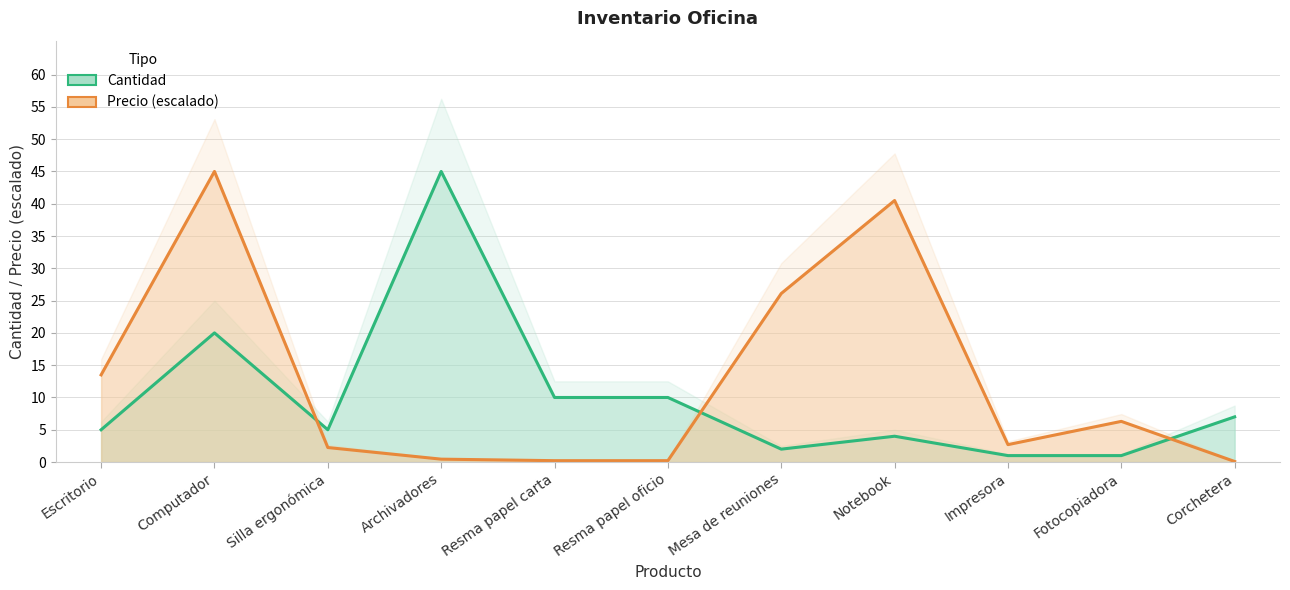

What is the value of the Precio (escalado) point at the 9th from the left?

2.7